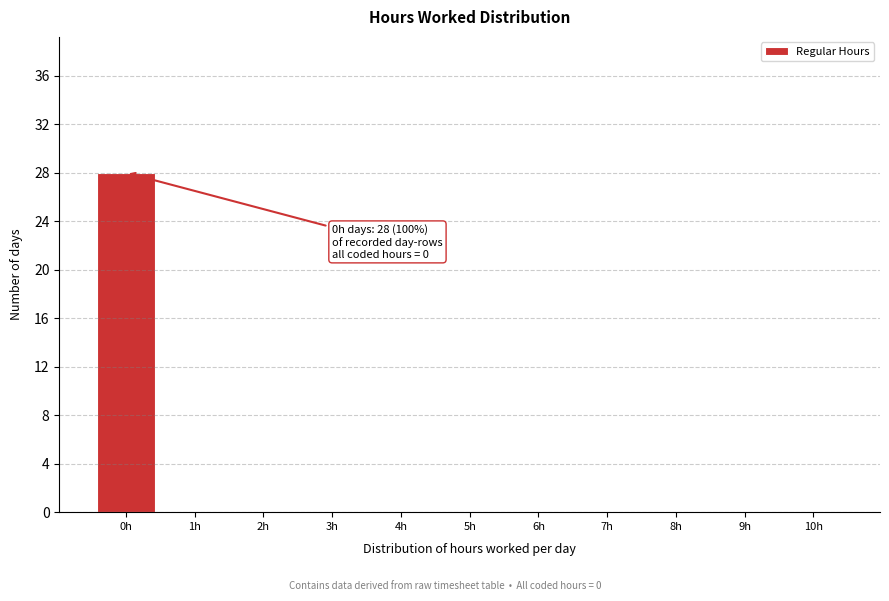

Reading right to left, what are all the values shown in this chart?

10h=0	9h=0	8h=0	7h=0	6h=0	5h=0	4h=0	3h=0	2h=0	1h=0	0h=28